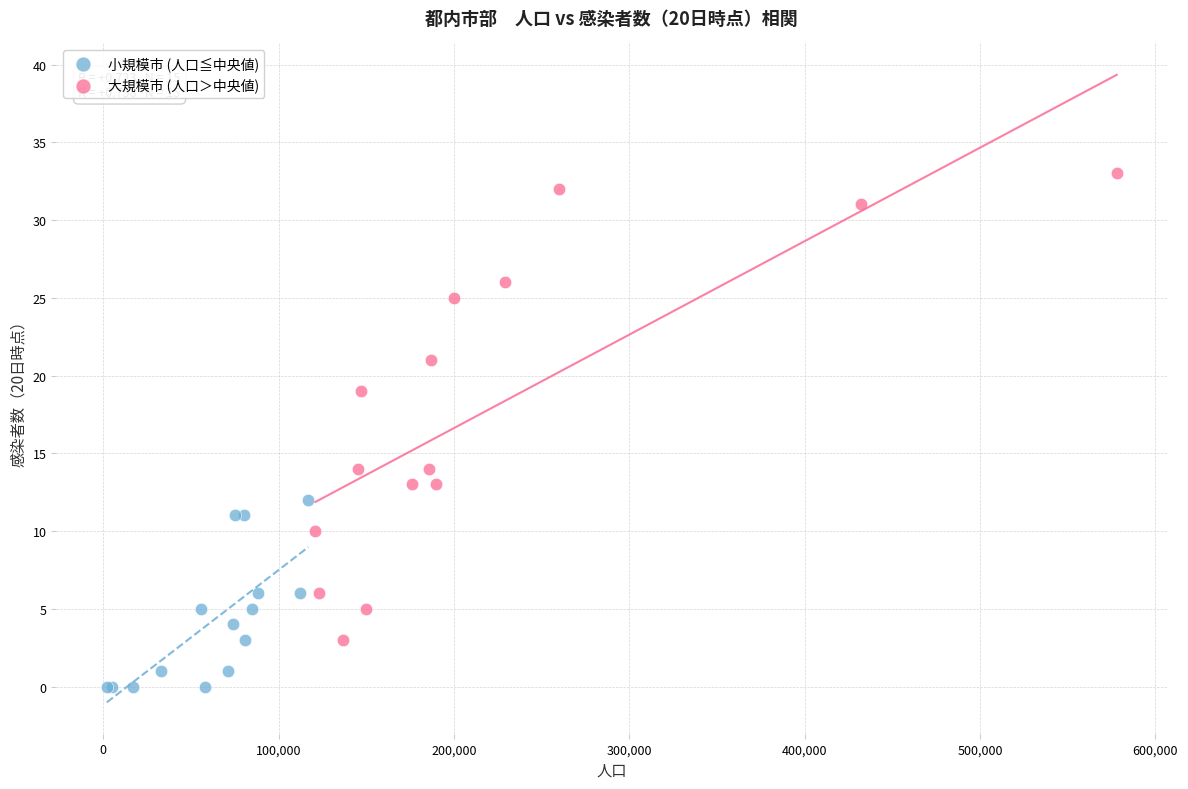

Which series has the largest Y range (max minus min)?

大規模市 (人口＞中央値)